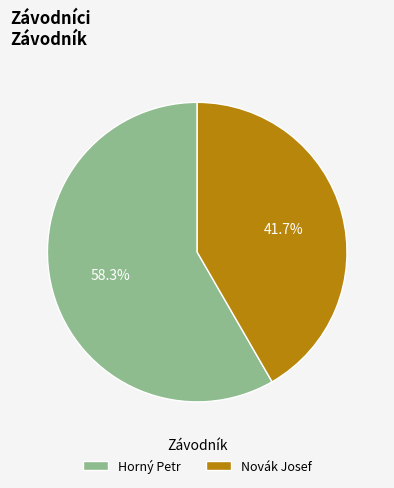

To the nearest percent, what percentage of the pie is Novák Josef?

42%